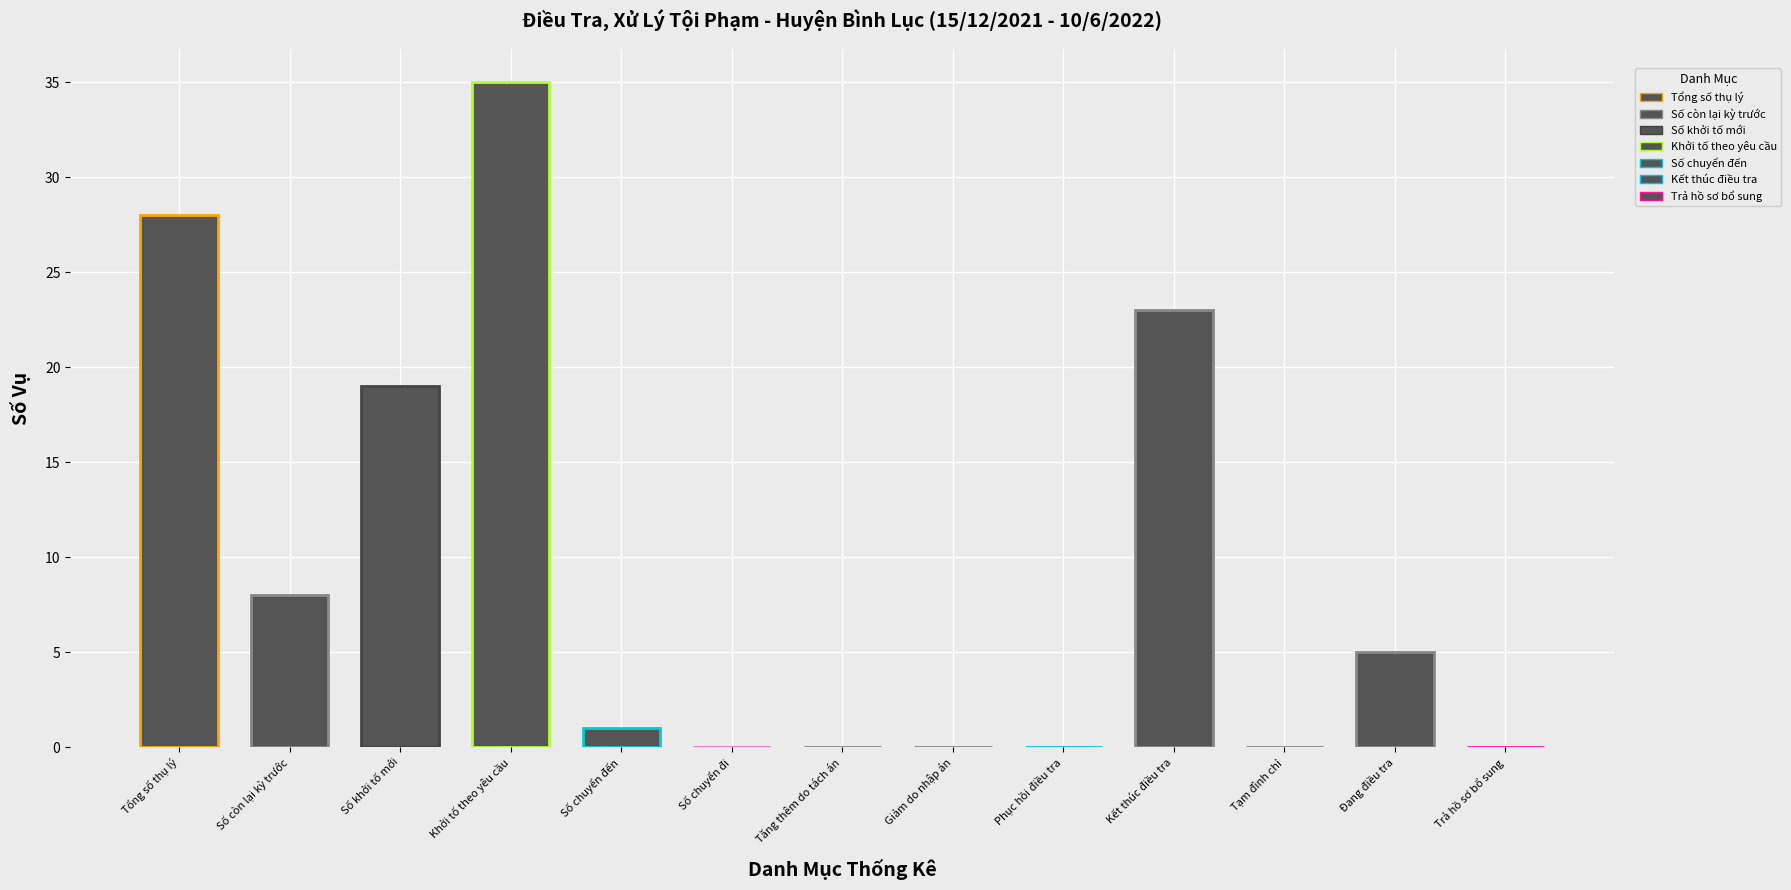

True or false: the data shows 1 at Số chuyển đến.

True